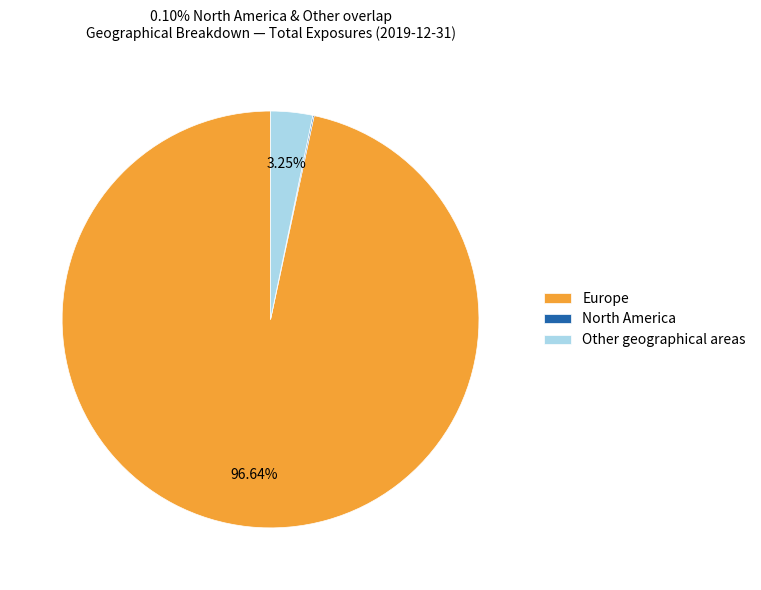

Between Other geographical areas and Europe, which is larger?

Europe